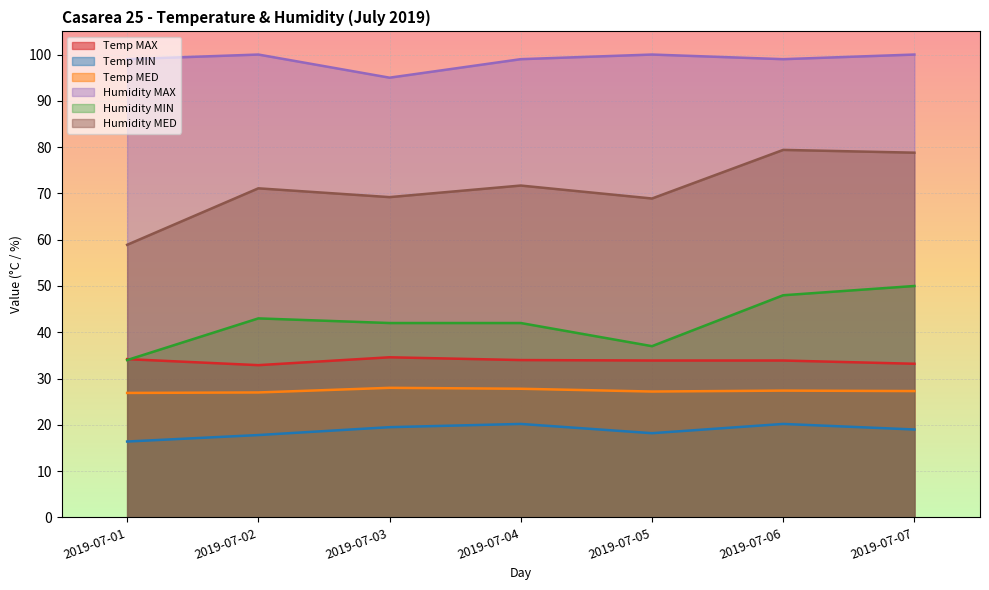

True or false: Humidity MAX and Temp MIN intersect in this chart.

False